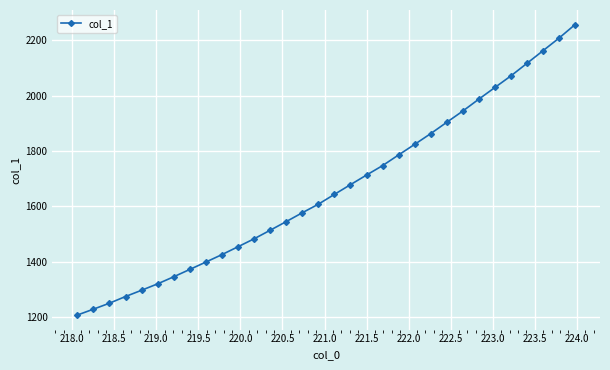

True or false: there are more than 2 points higher than both neighbors.

False